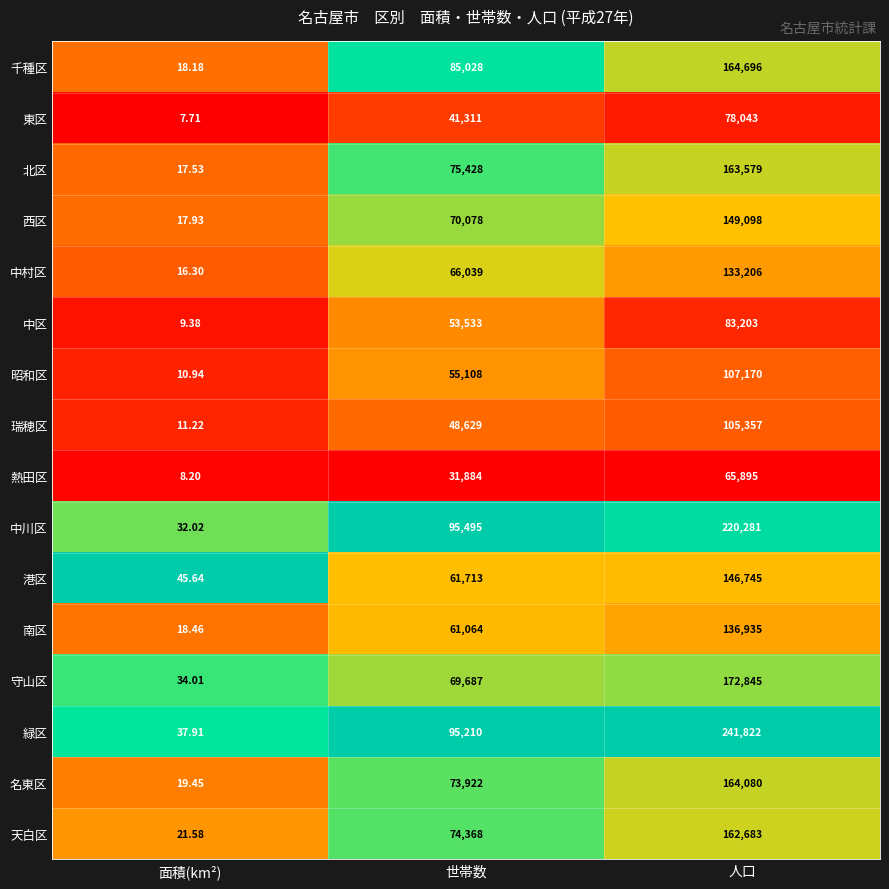

Which series changed the most between 面積(km²) and 人口?

緑区